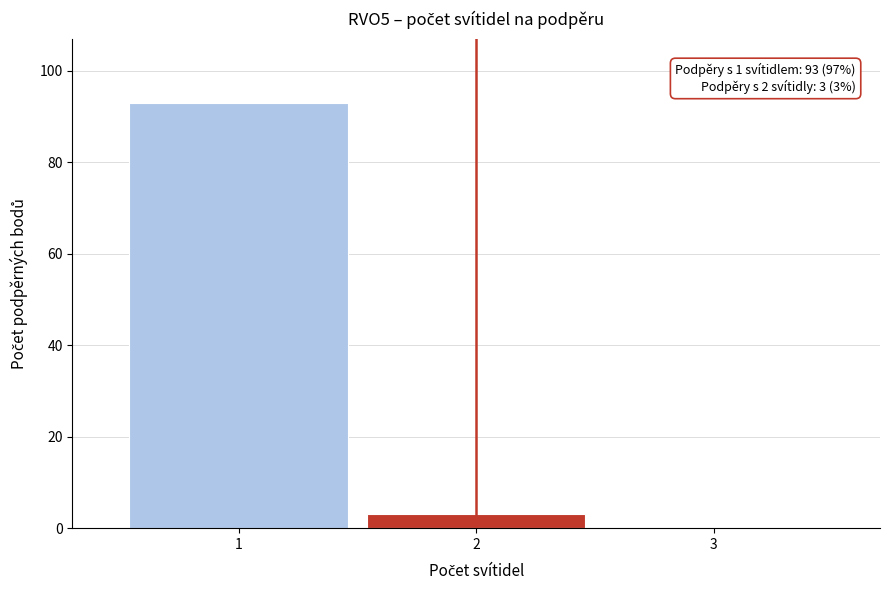

Over which range of the x-axis is the bar tallest?

0.5 to 1.5